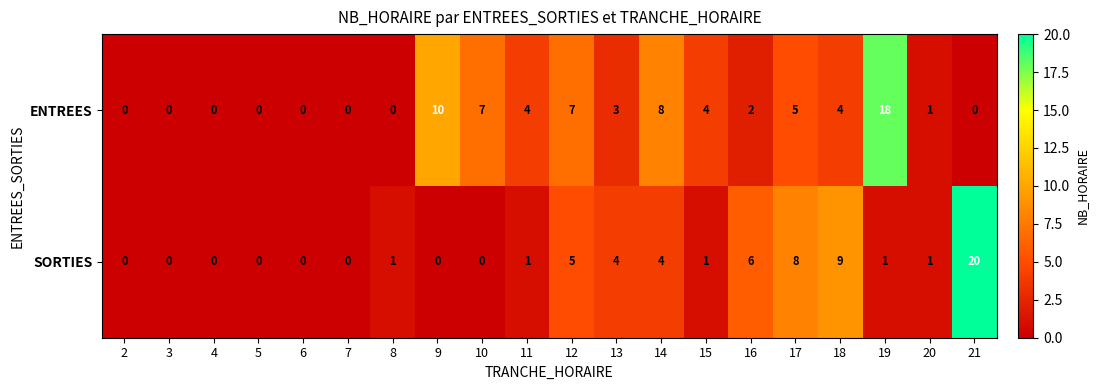

Which series has the largest total across all categories?

ENTREES